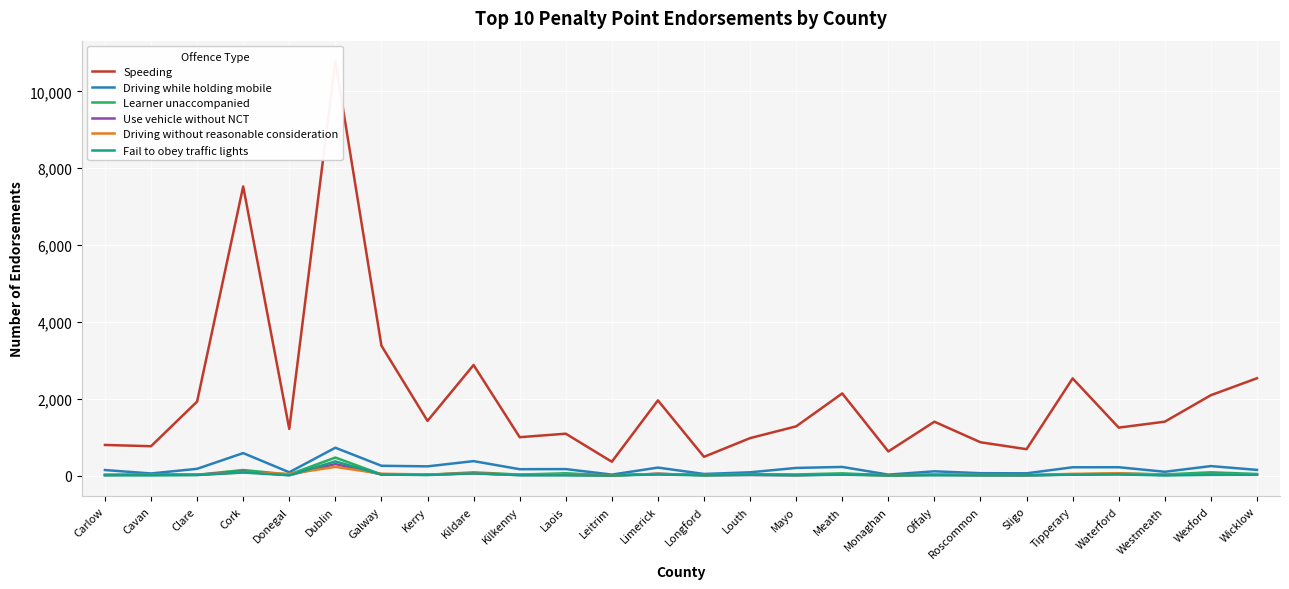

What is the maximum value for Fail to obey traffic lights?

370